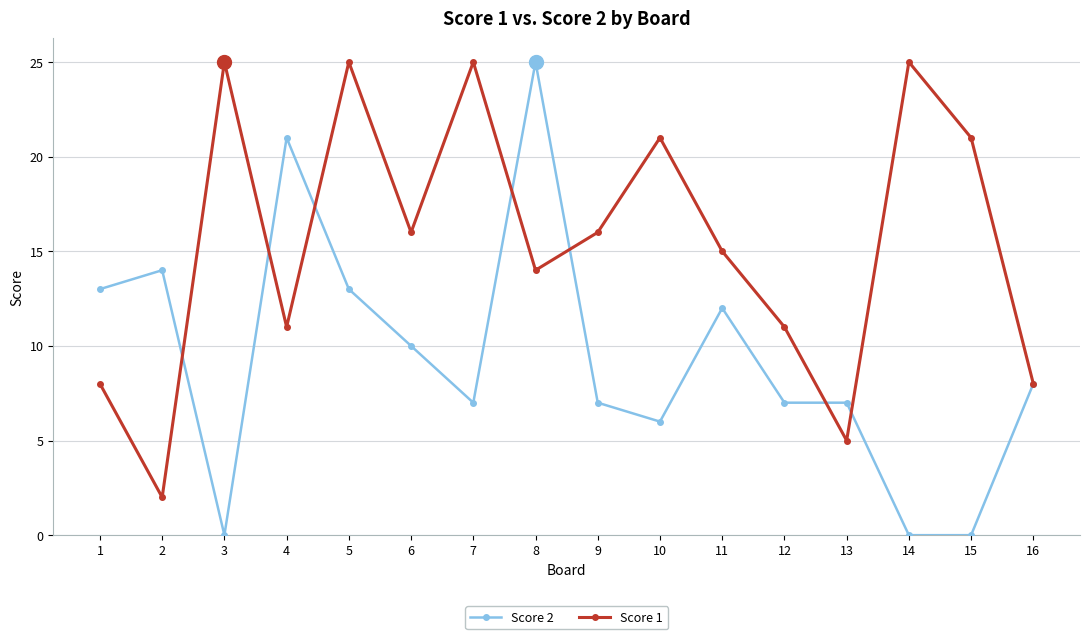

Reading left to right, what are all the values shown in this chart?

Score 2: 1=13	2=14	3=0	4=21	5=13	6=10	7=7	8=25	9=7	10=6	11=12	12=7	13=7	14=0	15=0	16=8
Score 1: 1=8	2=2	3=25	4=11	5=25	6=16	7=25	8=14	9=16	10=21	11=15	12=11	13=5	14=25	15=21	16=8